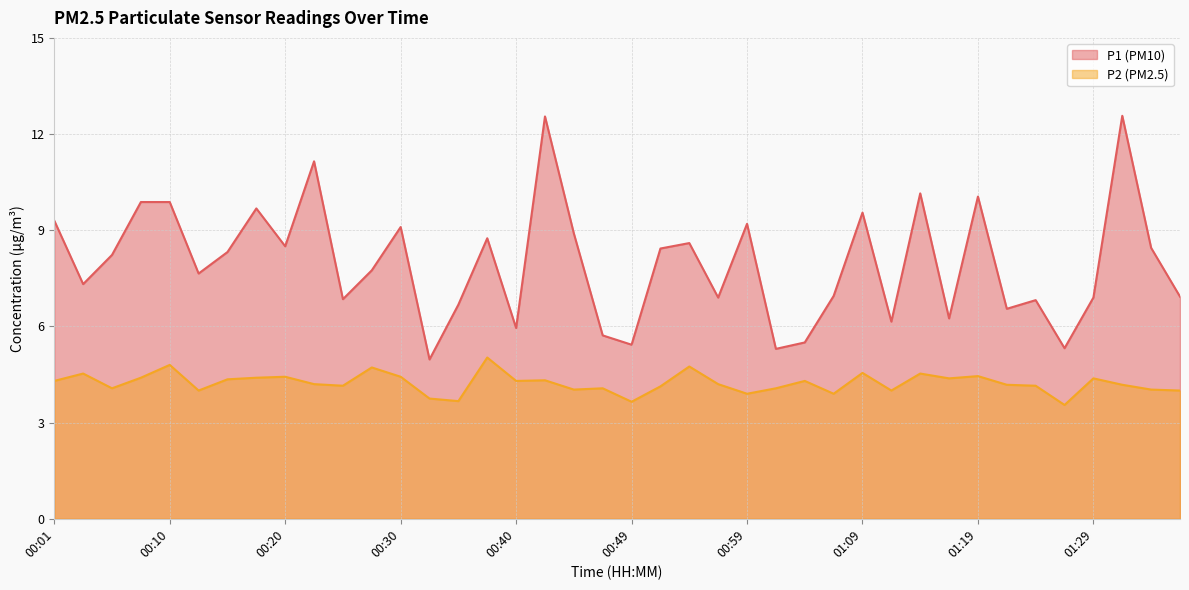

The P1 series shows 8.9 at 00:45. True or false?

True